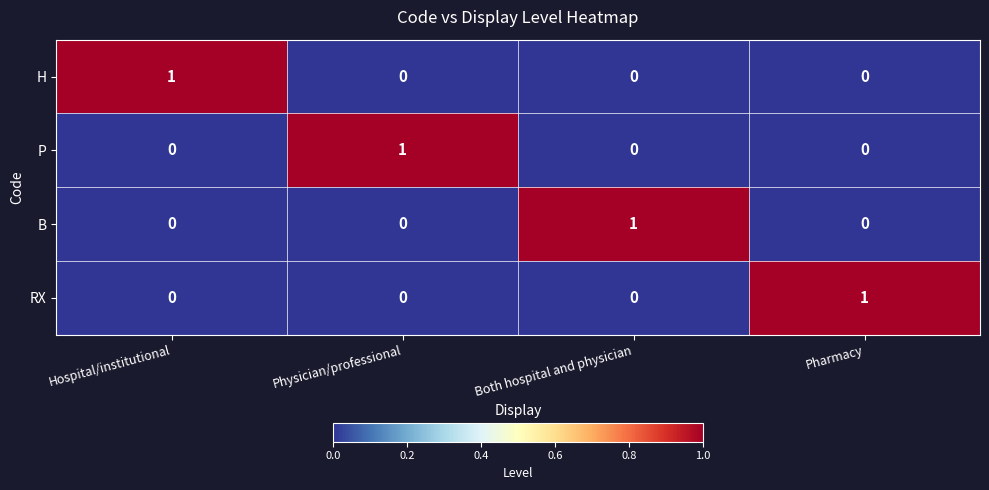

Reading right to left, transcribe all the data shown in this chart.

H: 0	0	0	1
P: 0	0	1	0
B: 0	1	0	0
RX: 1	0	0	0